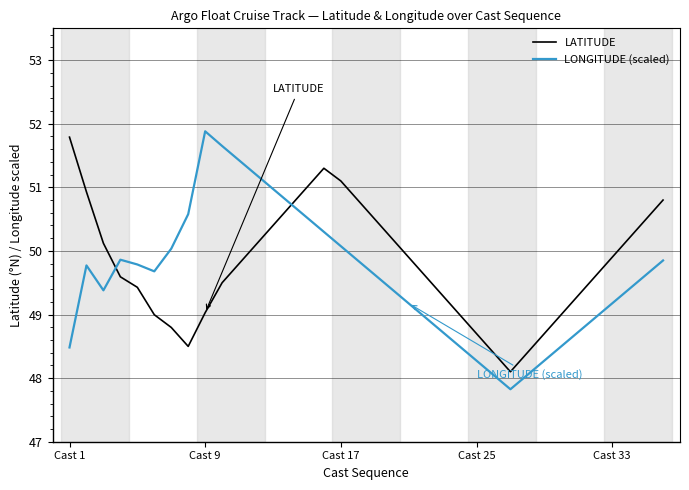

What is the maximum value shown in the chart?

51.9